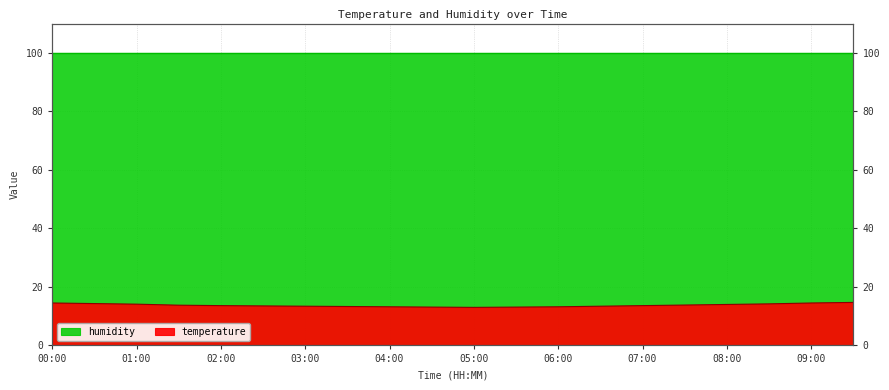

The value at 04:30 is 13.1. True or false?

True